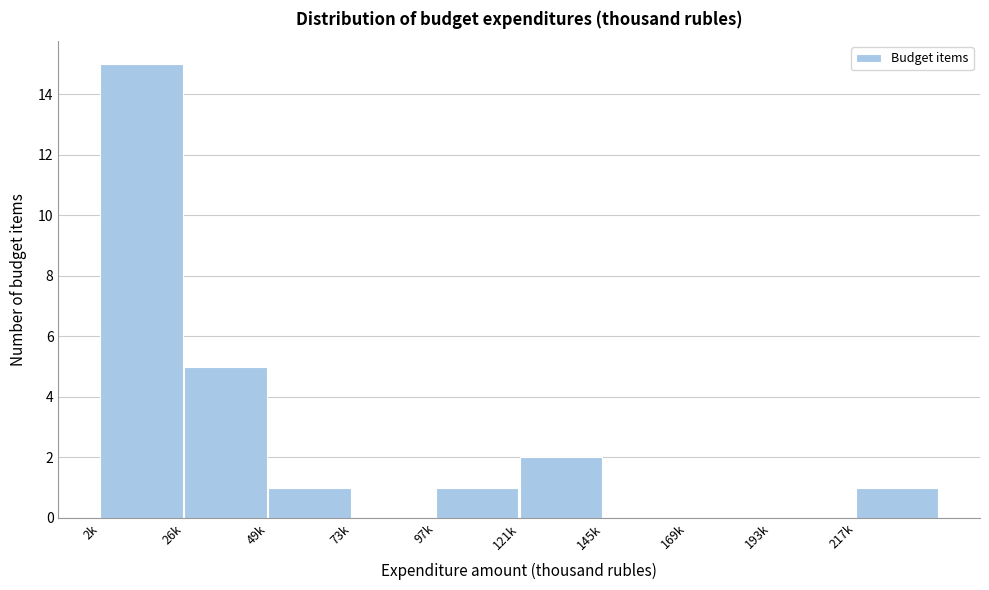

Reading left to right, list all the values displayed in this chart.

2k=15	26k=5	49k=1	73k=0	97k=1	121k=2	145k=0	169k=0	193k=0	217k=1